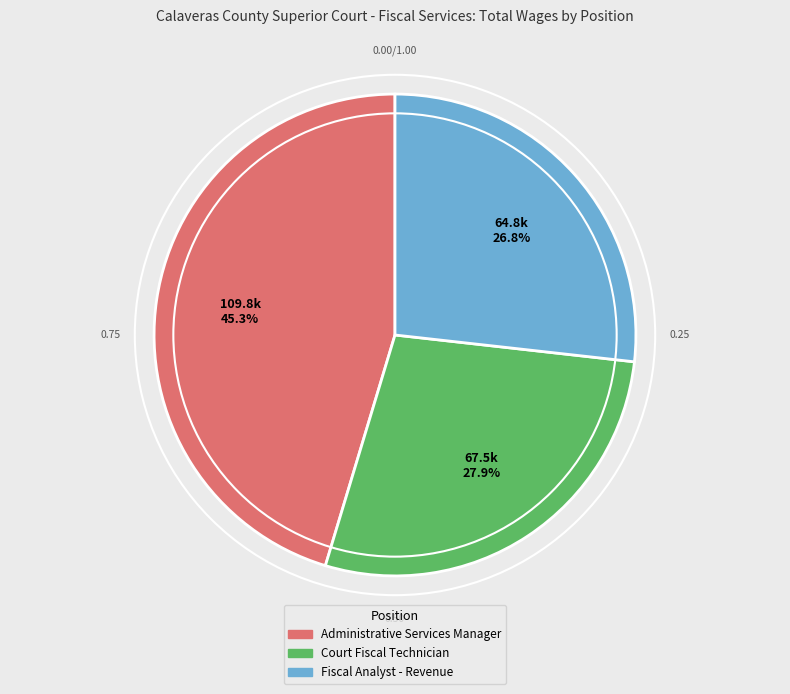

Which category has the smallest portion of the pie?

Fiscal Analyst - Revenue